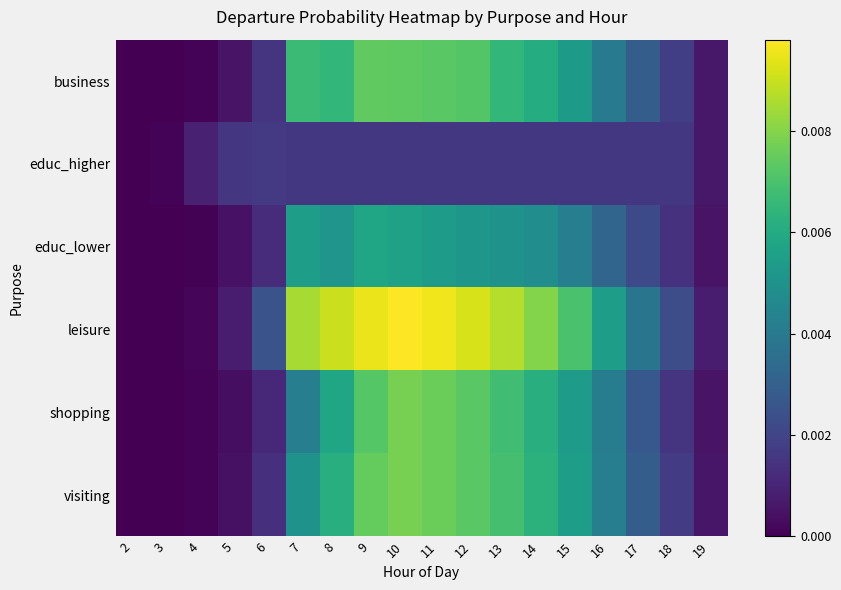

Reading right to left, extract all data points from this chart.

business: 19=0.0	18=0.0	17=0.0	16=0.0	15=0.0	14=0.0	13=0.0	12=0.0	11=0.0	10=0.0	9=0.0	8=0.0	7=0.0	6=0.0	5=0.0	4=0.0	3=0.0	2=0.0
educ_higher: 19=0.0	18=0.0	17=0.0	16=0.0	15=0.0	14=0.0	13=0.0	12=0.0	11=0.0	10=0.0	9=0.0	8=0.0	7=0.0	6=0.0	5=0.0	4=0.0	3=0.0	2=0.0
educ_lower: 19=0.0	18=0.0	17=0.0	16=0.0	15=0.0	14=0.0	13=0.0	12=0.0	11=0.0	10=0.0	9=0.0	8=0.0	7=0.0	6=0.0	5=0.0	4=0.0	3=0.0	2=0.0
leisure: 19=0.0	18=0.0	17=0.0	16=0.0	15=0.0	14=0.0	13=0.0	12=0.0	11=0.0	10=0.0	9=0.0	8=0.0	7=0.0	6=0.0	5=0.0	4=0.0	3=0.0	2=0.0
shopping: 19=0.0	18=0.0	17=0.0	16=0.0	15=0.0	14=0.0	13=0.0	12=0.0	11=0.0	10=0.0	9=0.0	8=0.0	7=0.0	6=0.0	5=0.0	4=0.0	3=0.0	2=0.0
visiting: 19=0.0	18=0.0	17=0.0	16=0.0	15=0.0	14=0.0	13=0.0	12=0.0	11=0.0	10=0.0	9=0.0	8=0.0	7=0.0	6=0.0	5=0.0	4=0.0	3=0.0	2=0.0